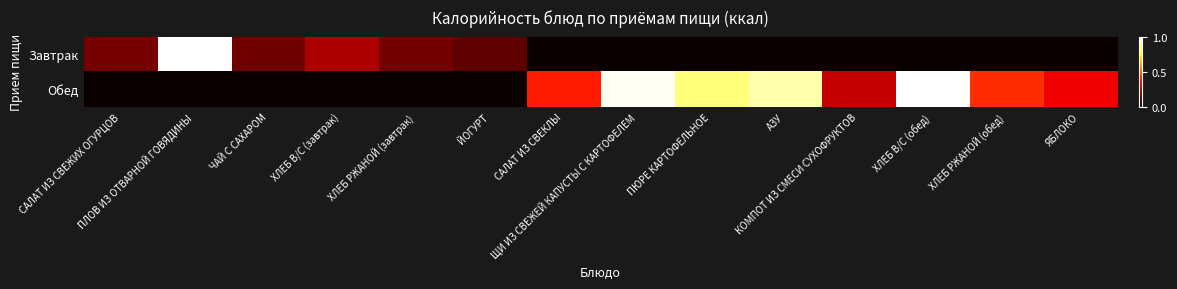

Reading right to left, transcribe all the data shown in this chart.

Завтрак: ЯБЛОКО=0.0	ХЛЕБ РЖАНОЙ (обед)=0.0	ХЛЕБ В/С (обед)=0.0	КОМПОТ ИЗ СМЕСИ СУХОФРУКТОВ=0.0	АЗУ=0.0	ПЮРЕ КАРТОФЕЛЬНОЕ=0.0	ЩИ ИЗ СВЕЖЕЙ КАПУСТЫ С КАРТОФЕЛЕМ=0.0	САЛАТ ИЗ СВЕКЛЫ=0.0	ЙОГУРТ=0.1	ХЛЕБ РЖАНОЙ (завтрак)=0.2	ХЛЕБ В/С (завтрак)=0.2	ЧАЙ С САХАРОМ=0.2	ПЛОВ ИЗ ОТВАРНОЙ ГОВЯДИНЫ=1.0	САЛАТ ИЗ СВЕЖИХ ОГУРЦОВ=0.2
Обед: ЯБЛОКО=0.3	ХЛЕБ РЖАНОЙ (обед)=0.4	ХЛЕБ В/С (обед)=1.0	КОМПОТ ИЗ СМЕСИ СУХОФРУКТОВ=0.3	АЗУ=0.9	ПЮРЕ КАРТОФЕЛЬНОЕ=0.9	ЩИ ИЗ СВЕЖЕЙ КАПУСТЫ С КАРТОФЕЛЕМ=1.0	САЛАТ ИЗ СВЕКЛЫ=0.4	ЙОГУРТ=0.0	ХЛЕБ РЖАНОЙ (завтрак)=0.0	ХЛЕБ В/С (завтрак)=0.0	ЧАЙ С САХАРОМ=0.0	ПЛОВ ИЗ ОТВАРНОЙ ГОВЯДИНЫ=0.0	САЛАТ ИЗ СВЕЖИХ ОГУРЦОВ=0.0